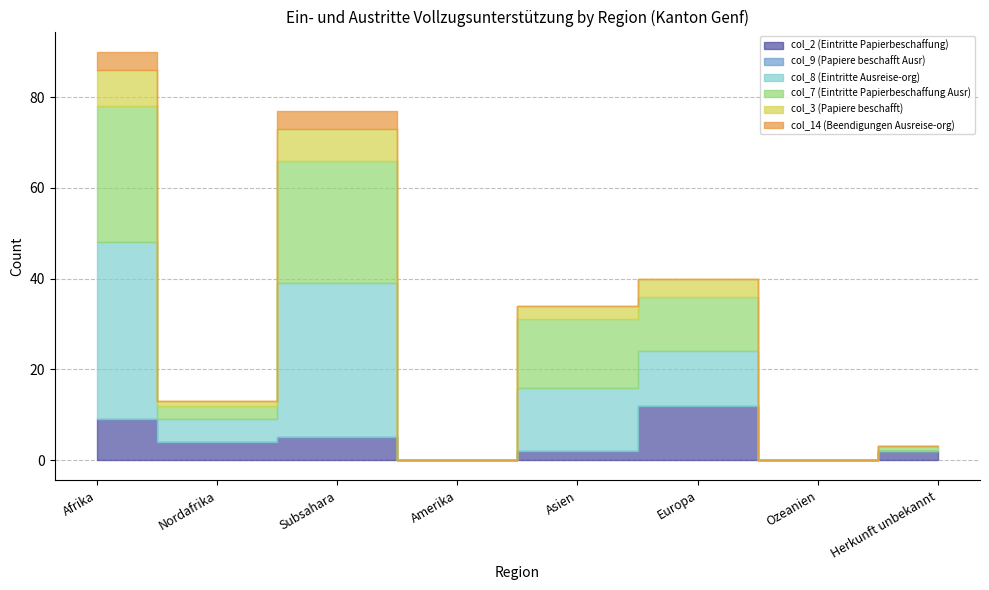

True or false: col_7 (Eintritte Papierbeschaffung Ausr) has a value of 30 at Afrika.

True